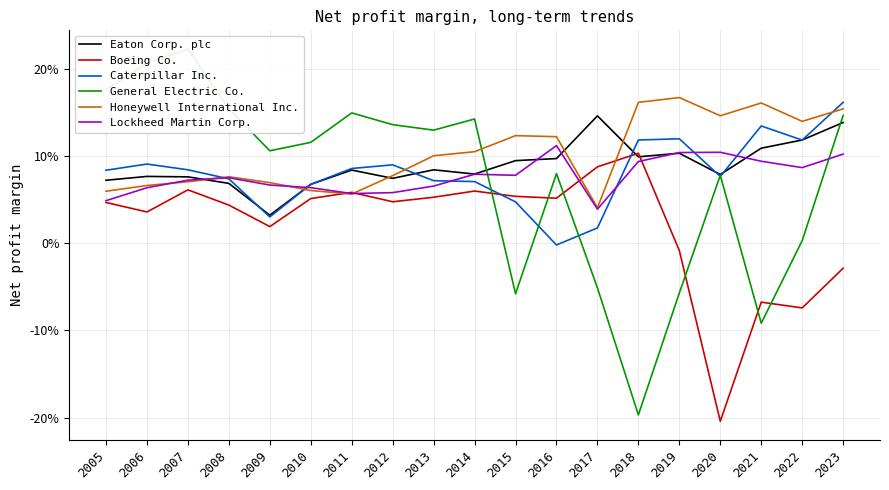

Which label corresponds to the smallest value in the chart?

2020